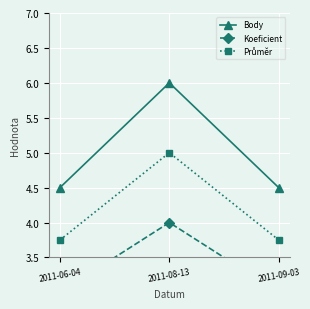

Is the value of Body at 2011-09-03 greater than the value of Průměr at 2011-06-04?

Yes